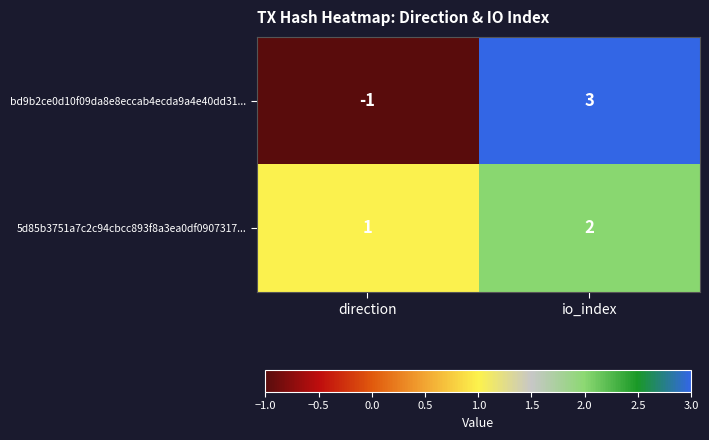

What is the approximate value of bd9b2ce0d10f09da8e8eccab4ecda9a4e40dd31... at io_index?

3